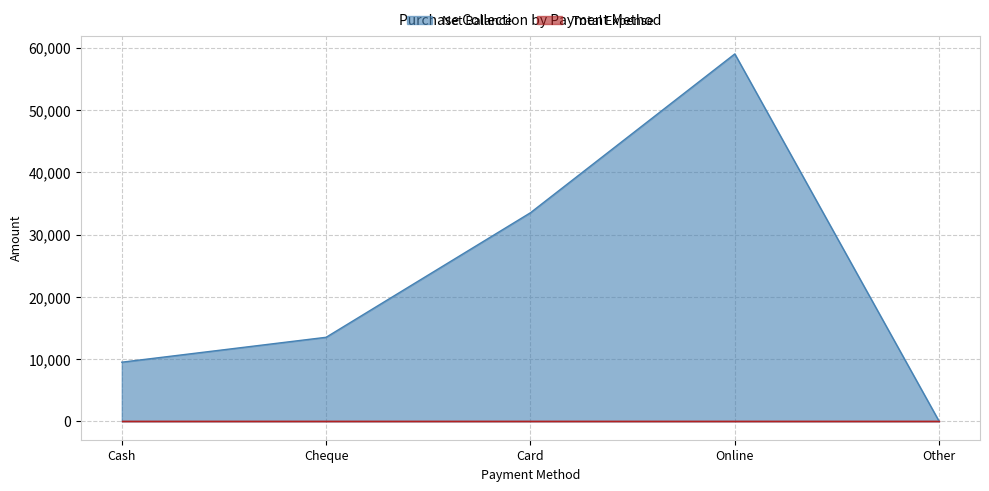

How many values are above zero?

4